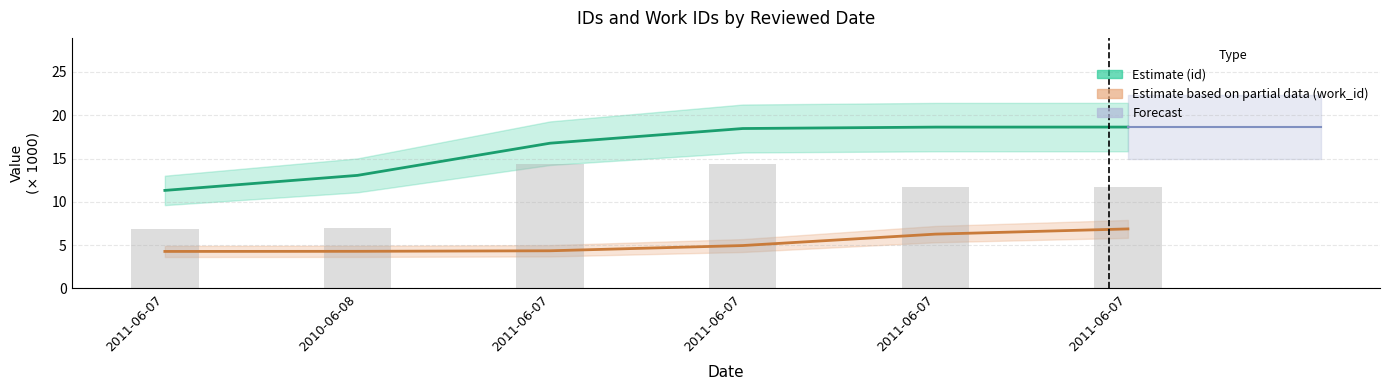

What is the greatest value displayed?

18.6